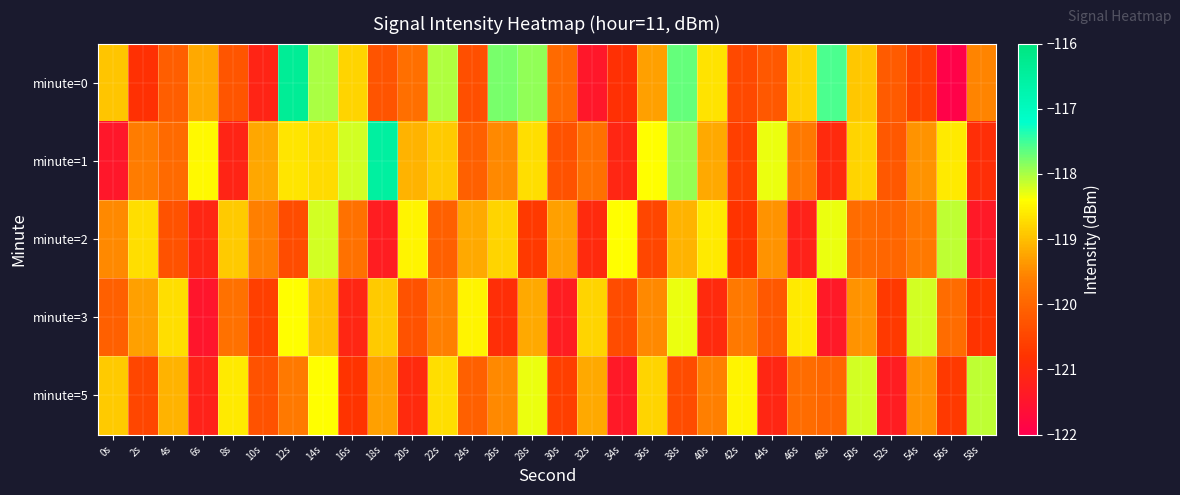

Between 40s and 18s, which is larger?

40s